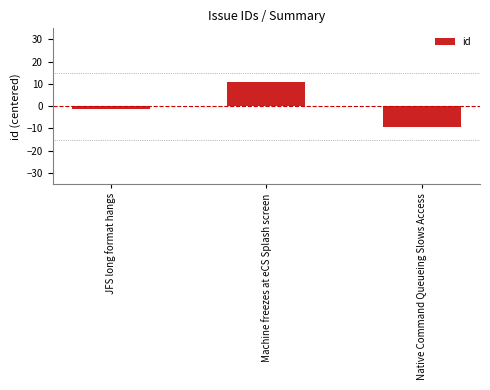

The chart shows a value of -9.3 at Native Command Queueing Slows Access. True or false?

True